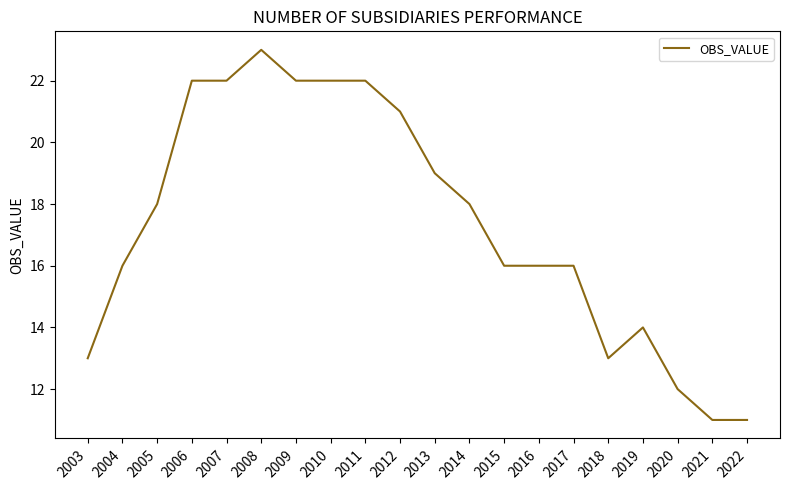

Read the value at 2022.

11